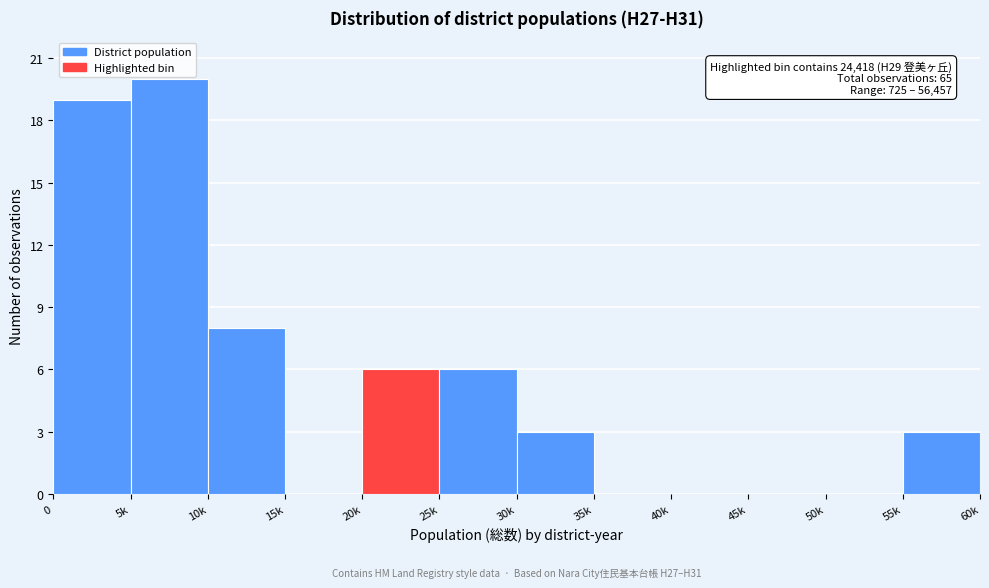

Reading right to left, list all the values displayed in this chart.

55k=3	50k=0	45k=0	40k=0	35k=0	30k=3	25k=6	20k=6	15k=0	10k=8	5k=20	0=19